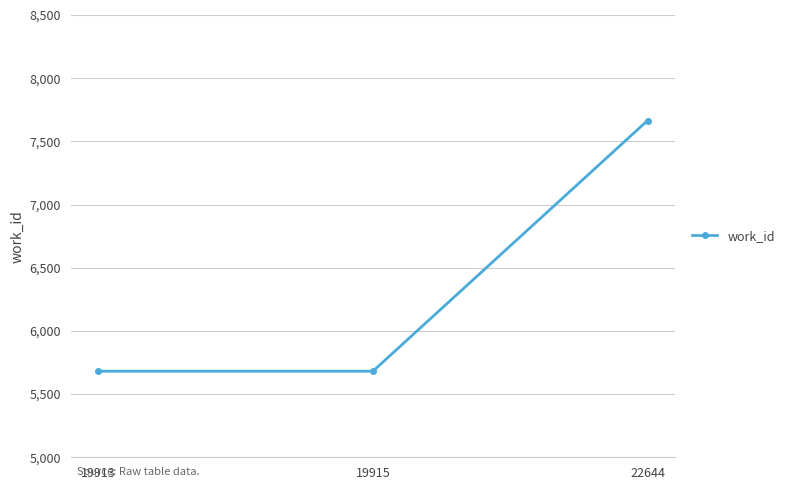

Reading left to right, list all the values displayed in this chart.

5681	5681	7665